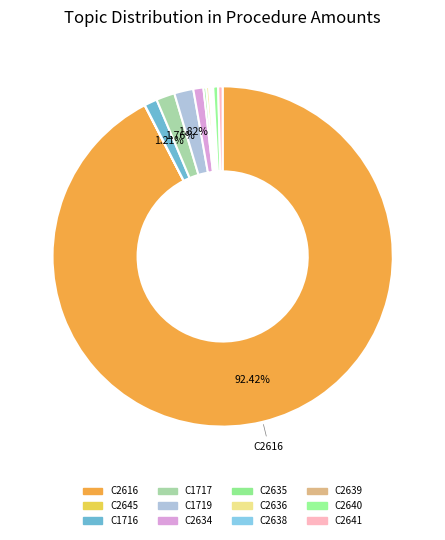

What is the change in value from C2616 to C1716?

-17379.0